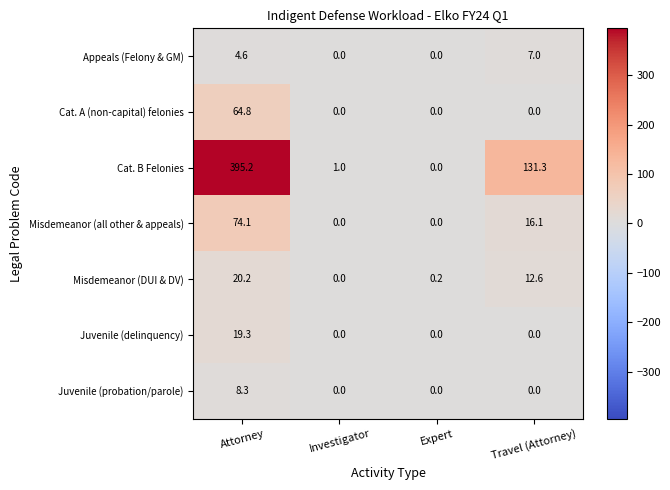

Which series has the largest range (max minus min)?

Cat. B Felonies